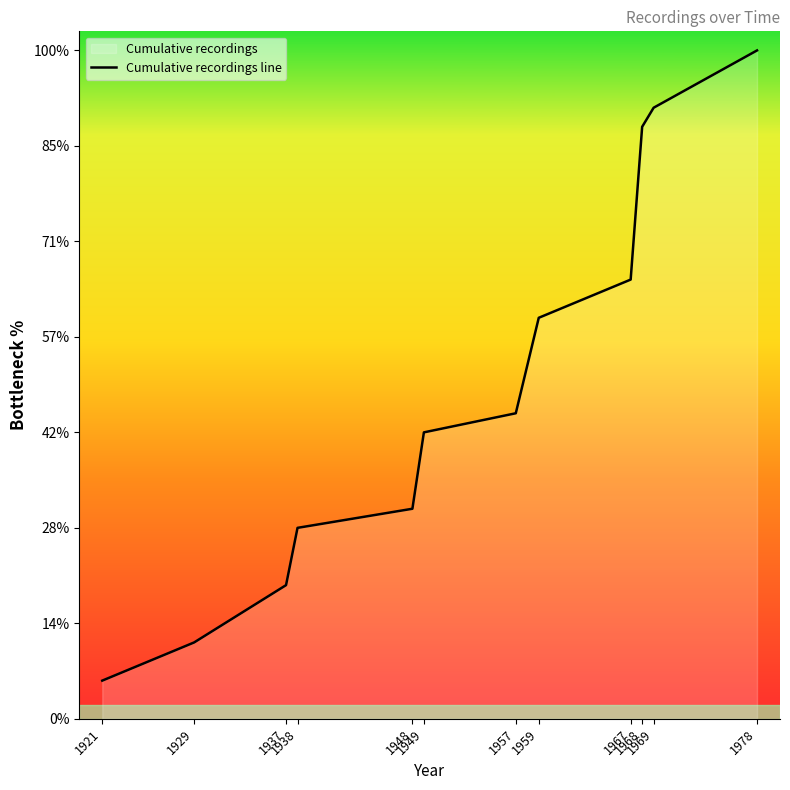

List the labels in order of value, smallest first.

1921, 1929, 1937, 1938, 1948, 1949, 1957, 1959, 1967, 1968, 1969, 1978